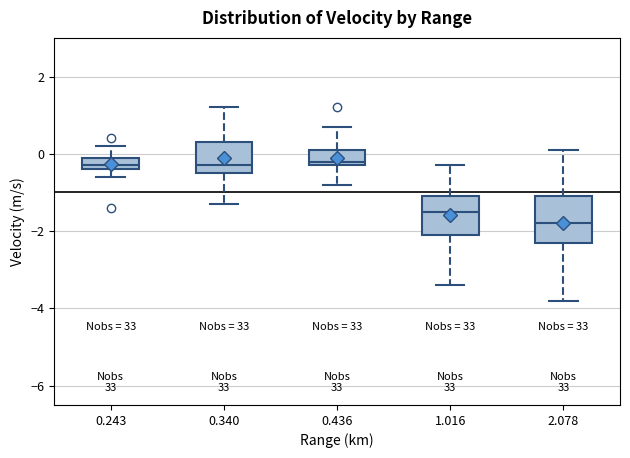

Reading left to right, read every box against the y-axis: the position of its median line, the range the box covers, and the ends of its whiskers. The values are not printed on the chart, so give them approximately, as read against the axis.

0.243: median -0.2, box -0.4 to 0.0, whiskers -0.6 to 0.2
0.340: median -0.2, box -0.4 to 0.4, whiskers -1.2 to 1.2
0.436: median -0.2 (just above the box's lower edge), box -0.2 to 0.2, whiskers -0.8 to 0.8
1.016: median -1.4, box -2.0 to -1.0, whiskers -3.4 to -0.2
2.078: median -1.8, box -2.2 to -1.0, whiskers -3.8 to 0.2